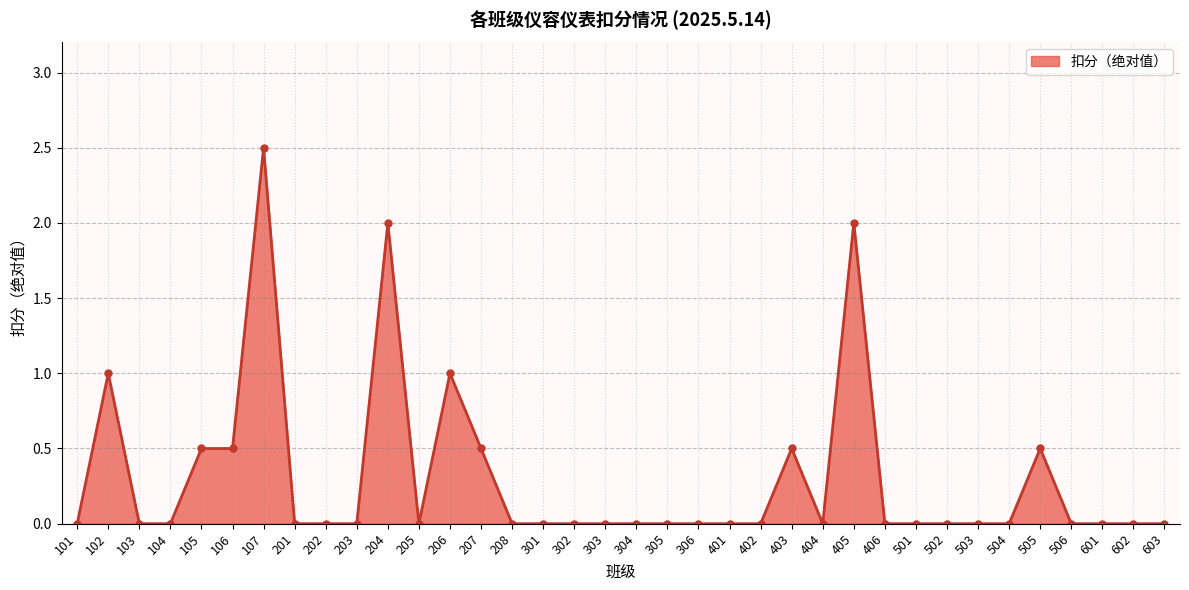

What is the change in value from 207 to 208?

-0.5